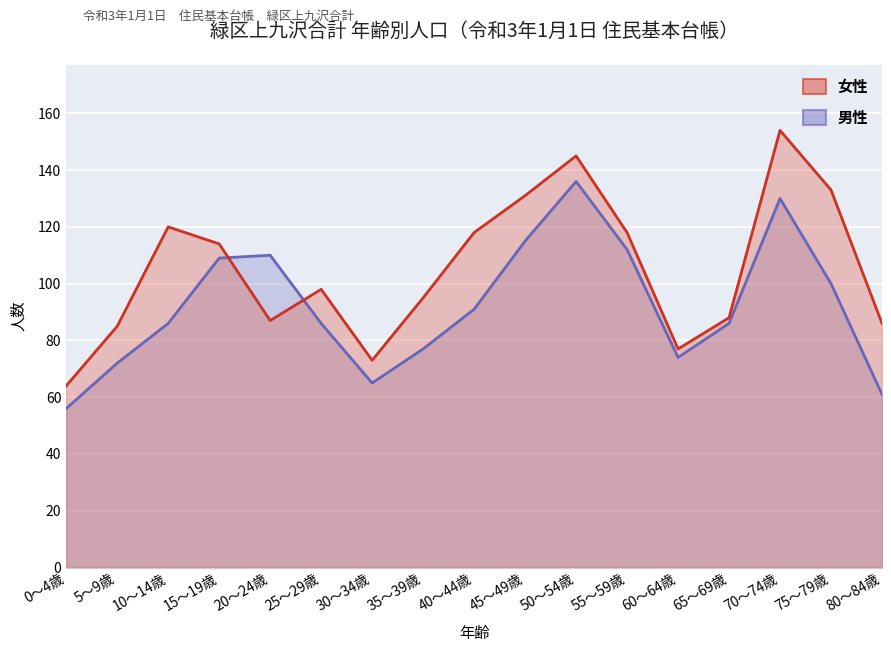

What is the value of the 女性 point at the 8th from the left?

95